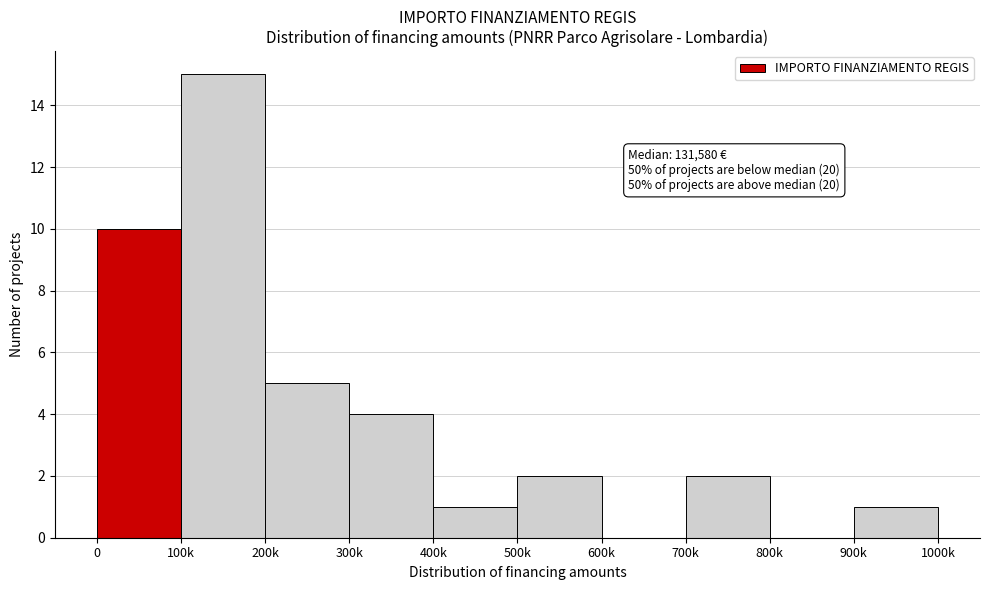

Reading left to right, list all the values displayed in this chart.

0=10	100k=15	200k=5	300k=4	400k=1	500k=2	600k=0	700k=2	800k=0	900k=1